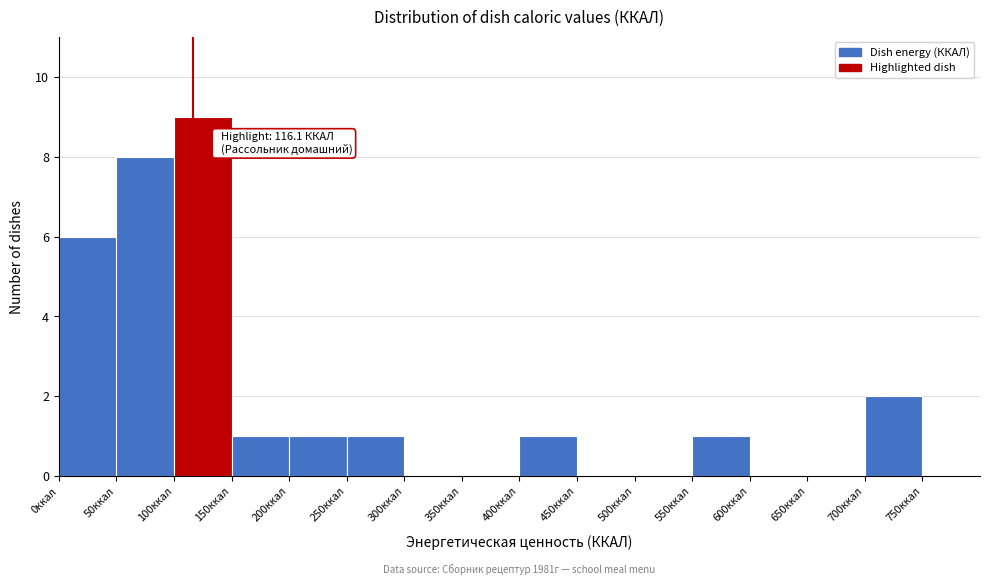

Over which range of the x-axis is the bar tallest?

100 to 150